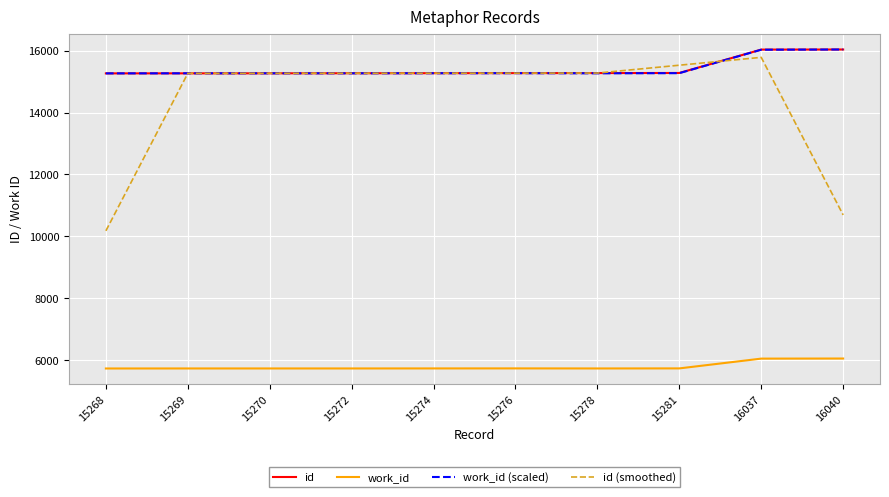

True or false: id has a value of 21452.4 at 15276.

False